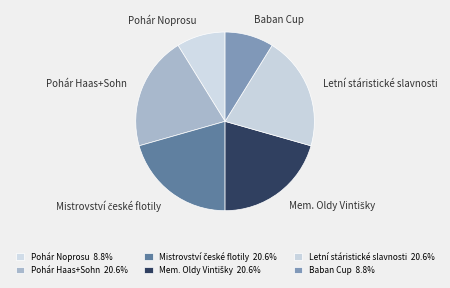

The Letní stáristické slavnosti slice represents 14% of the pie. True or false?

False